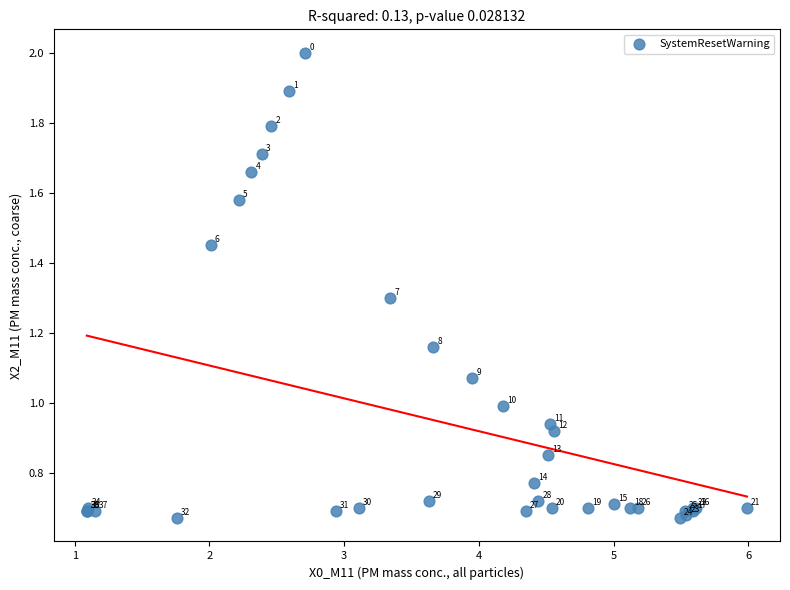

What Y value in the scatter plot is closest to 1?

1.0